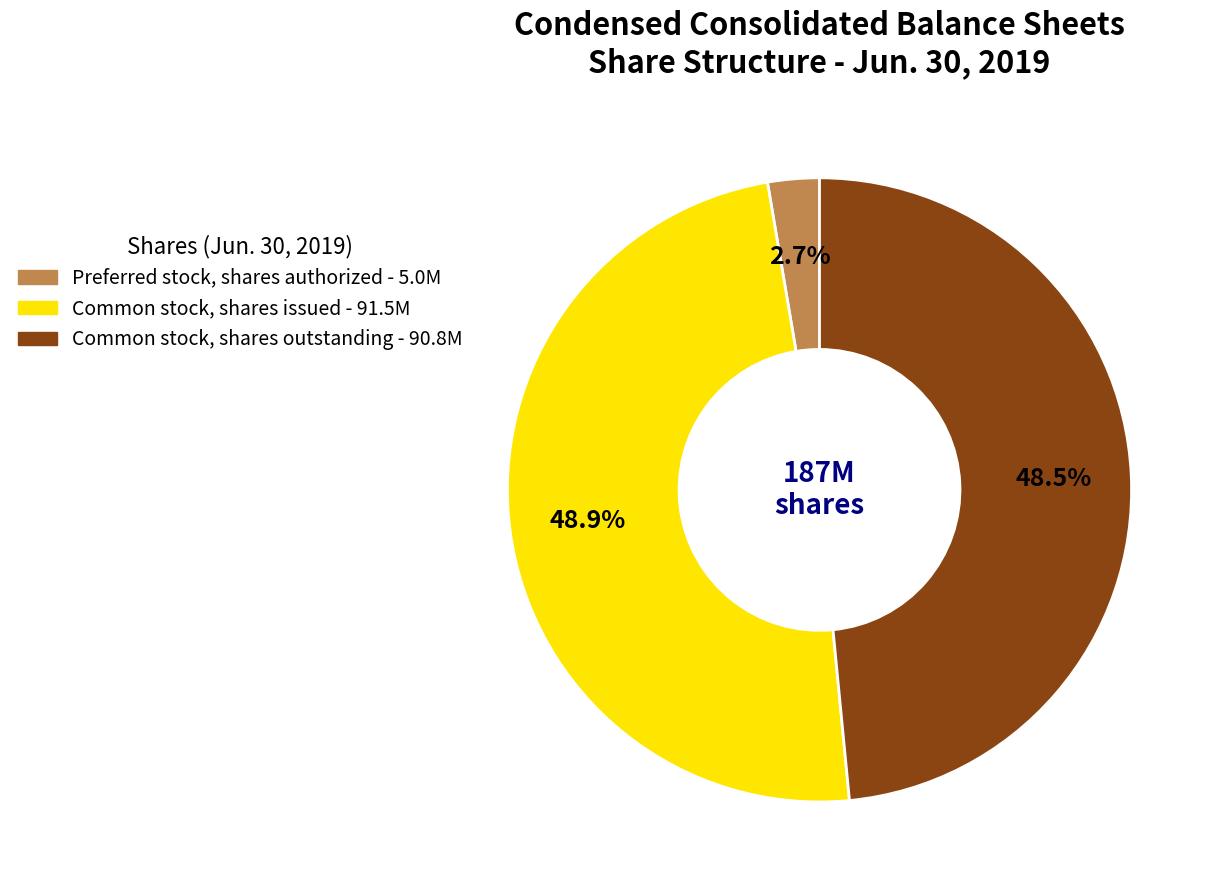

Is there any slice that represents more than half of the pie?

No